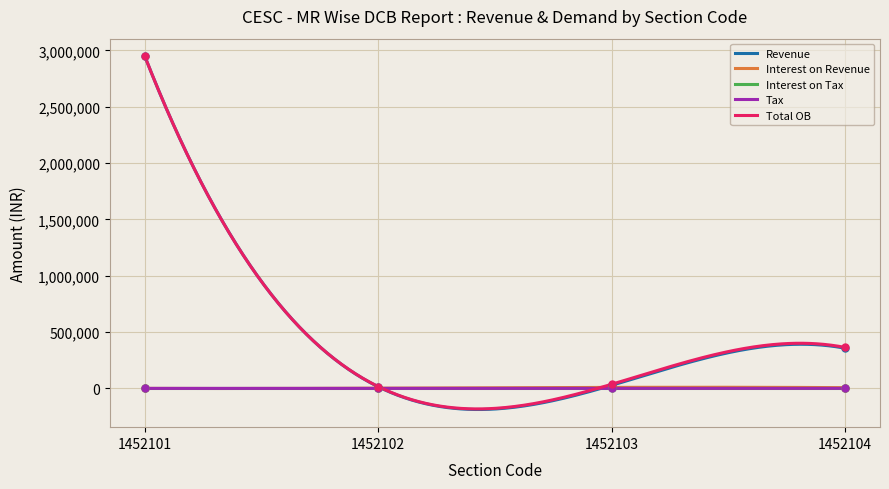

The Tax series shows 43.4 at 1452102. True or false?

True